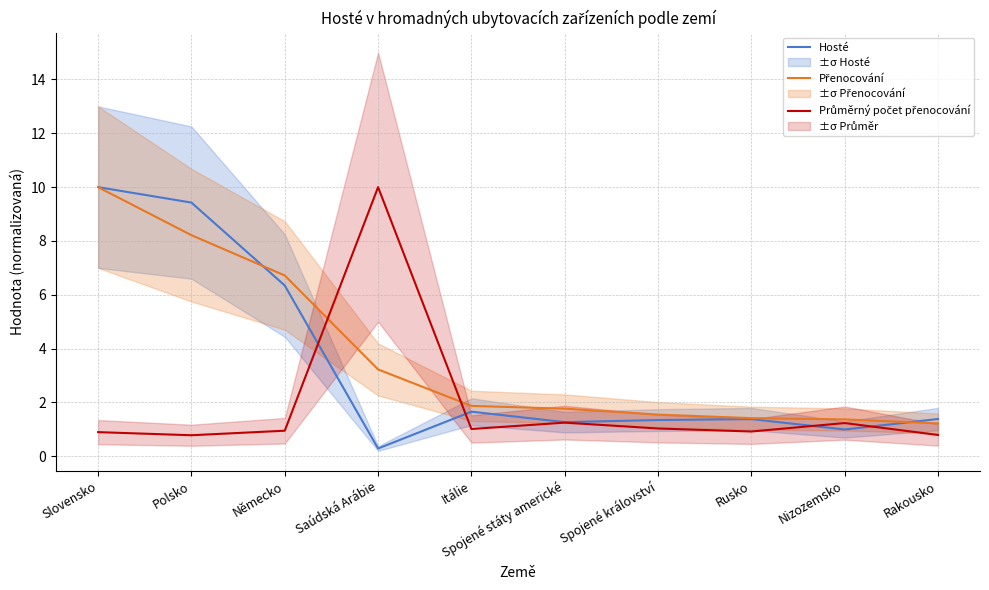

List the labels in order of Průměrný počet přenocování value, largest first.

Saúdská Arábie, Spojené státy americké, Nizozemsko, Spojené království, Itálie, Německo, Rusko, Slovensko, Rakousko, Polsko